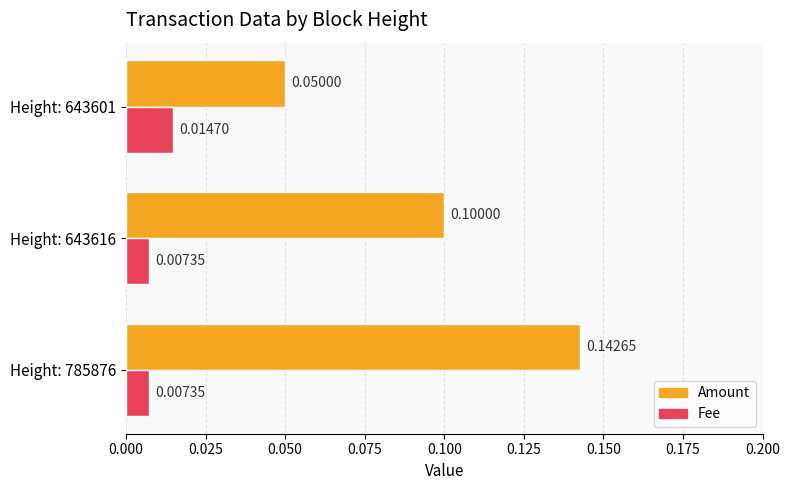

Rank the series by their average value, from lowest to highest.

Fee, Amount